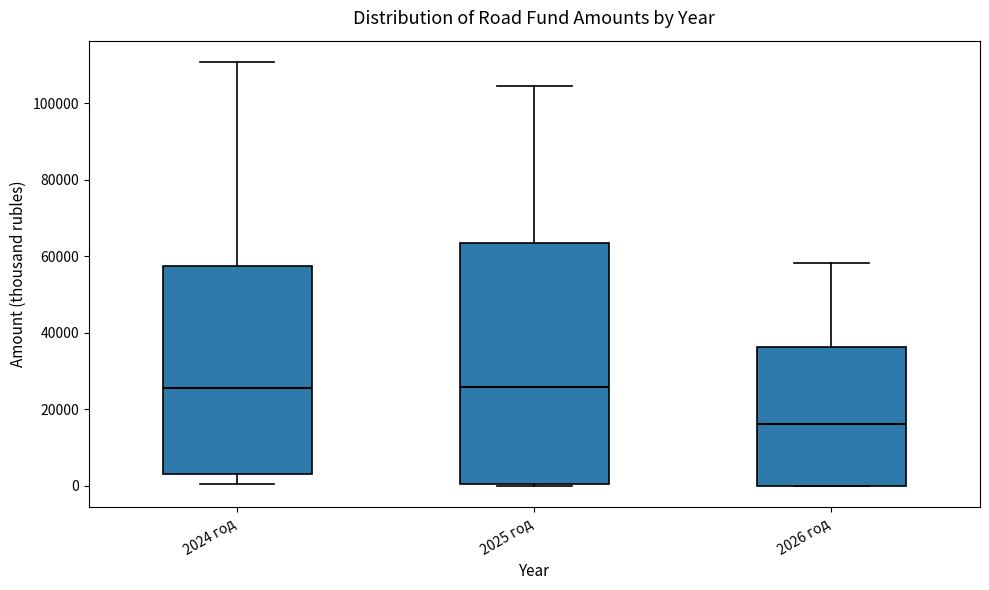

Comparing the boxes themselves (not the whiskers), which one is the tallest?

2025 год